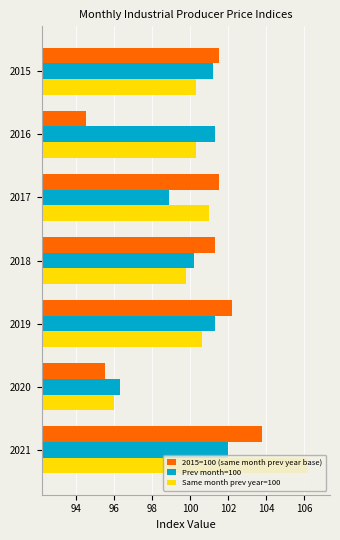

What is the minimum value shown in the chart?

94.5